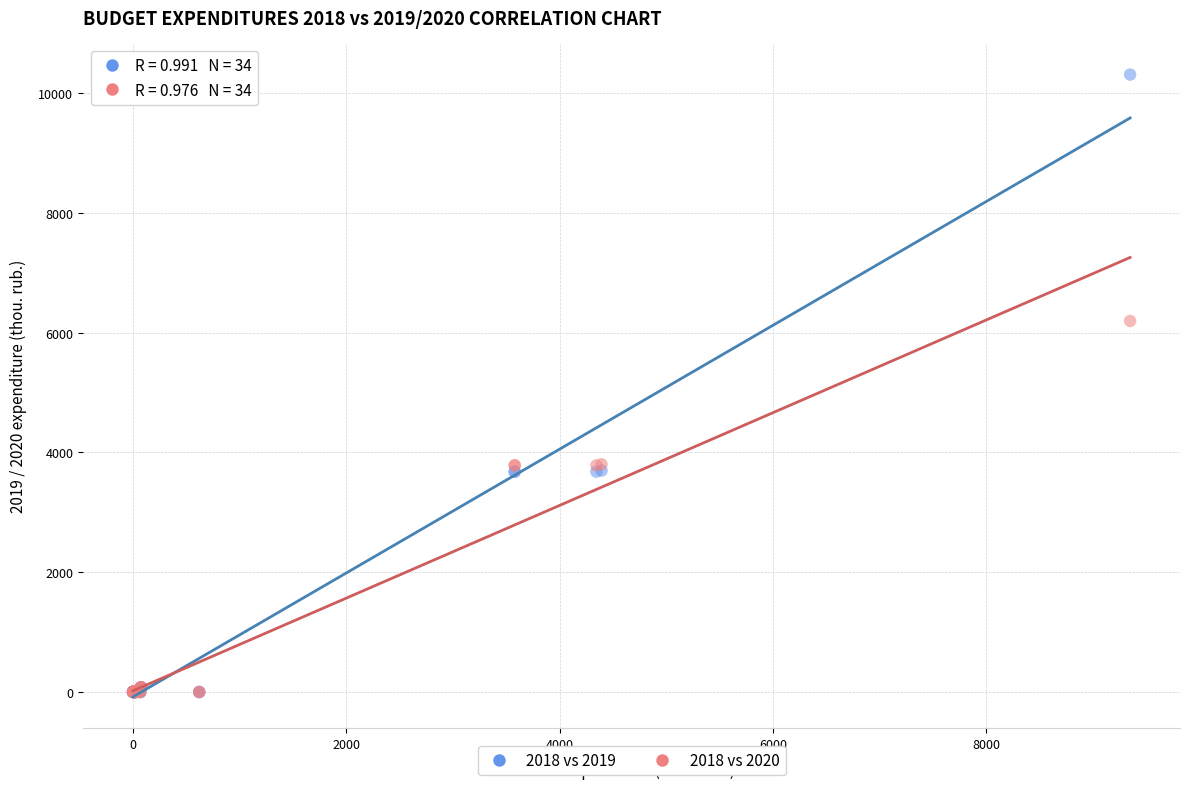

Across all series, what Y value is closest to 5155?

6195.8